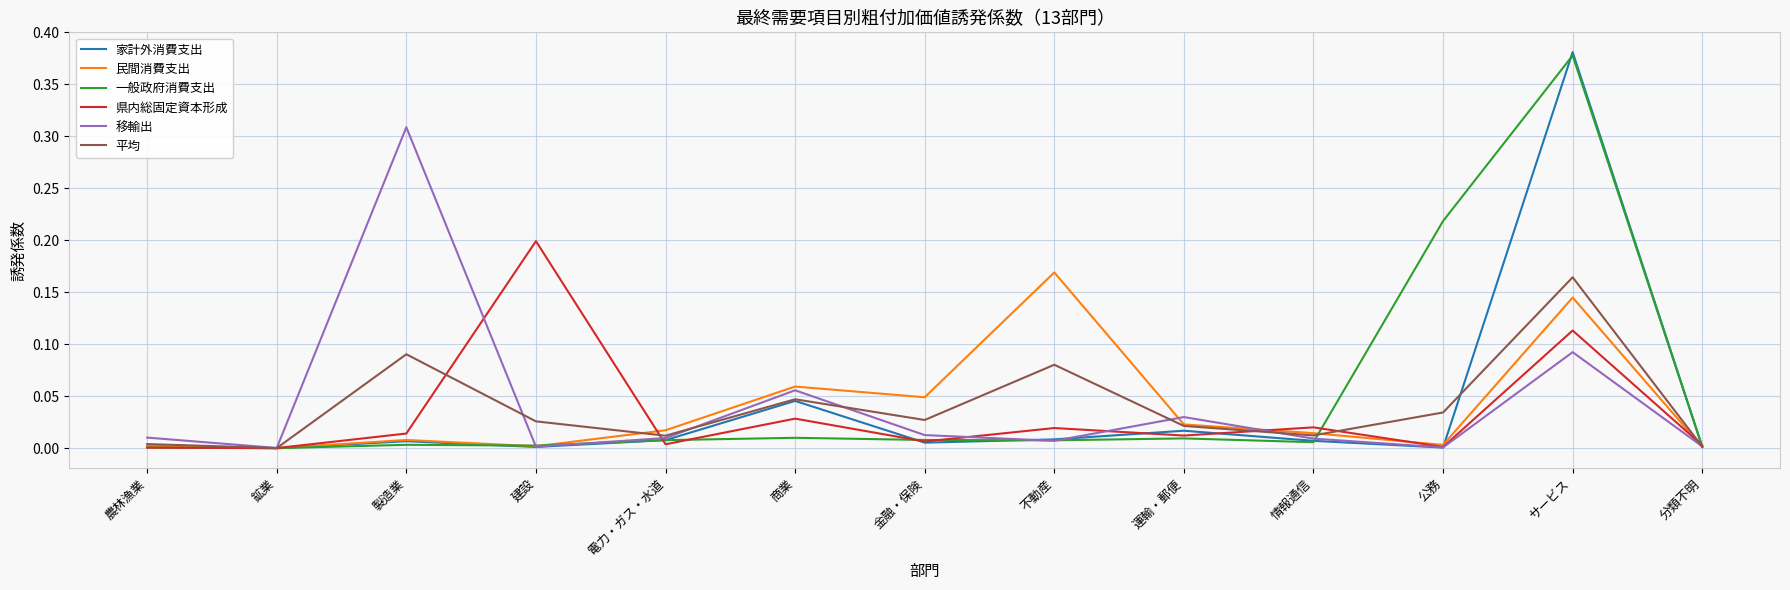

True or false: 平均 and 県内総固定資本形成 intersect in this chart.

True